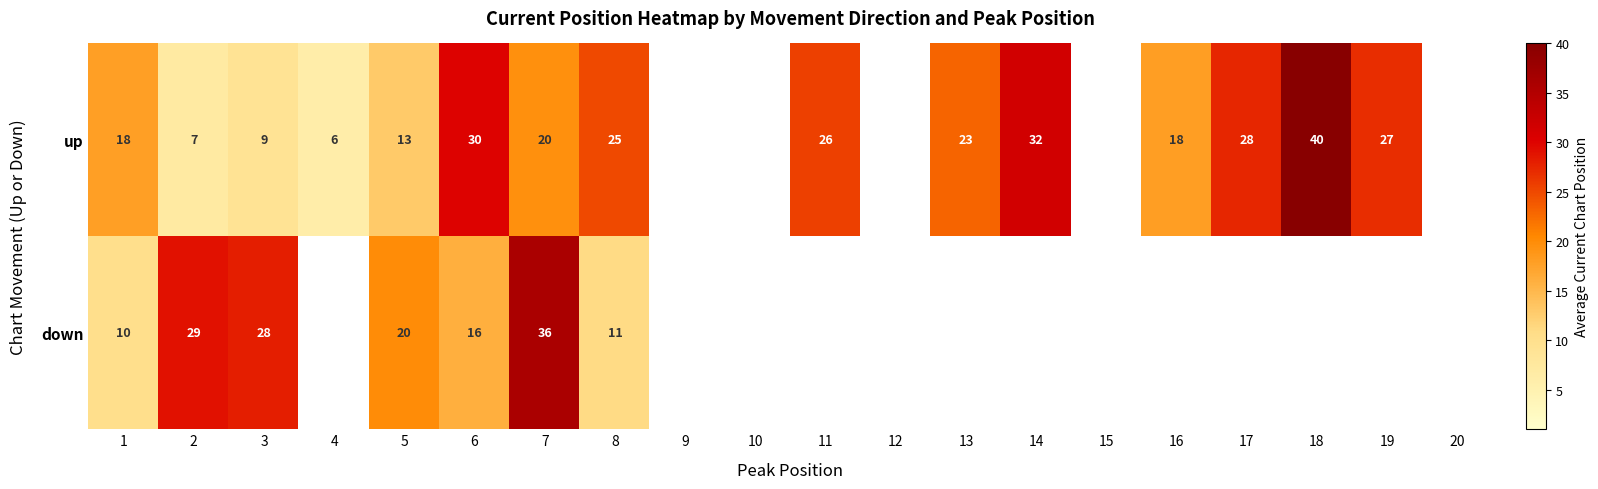

Which has a higher value, 3 or 15?

15